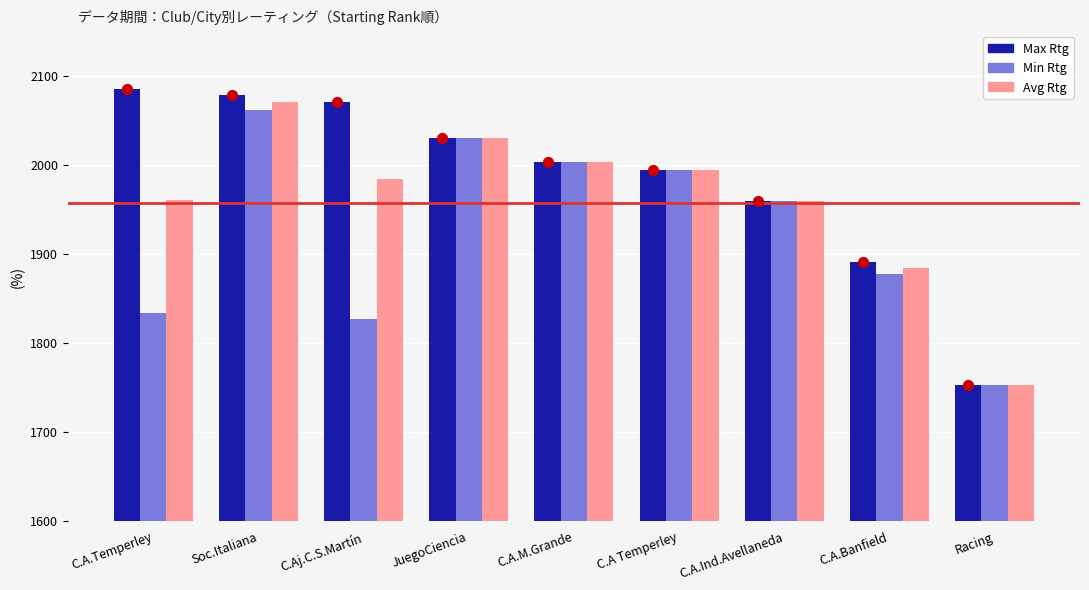

Which series has the widest spread of Y values?

Max Rtg